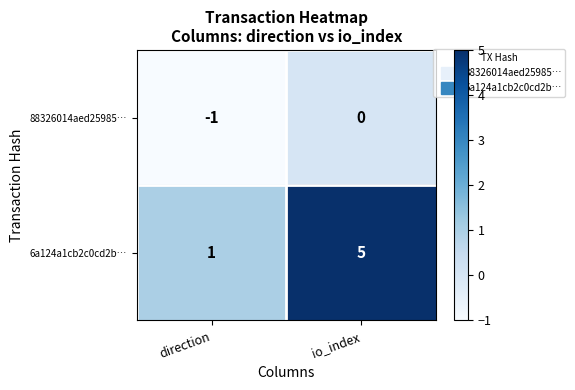

Rank the series at direction from lowest to highest value.

88326014aed25985…, 6a124a1cb2c0cd2b…